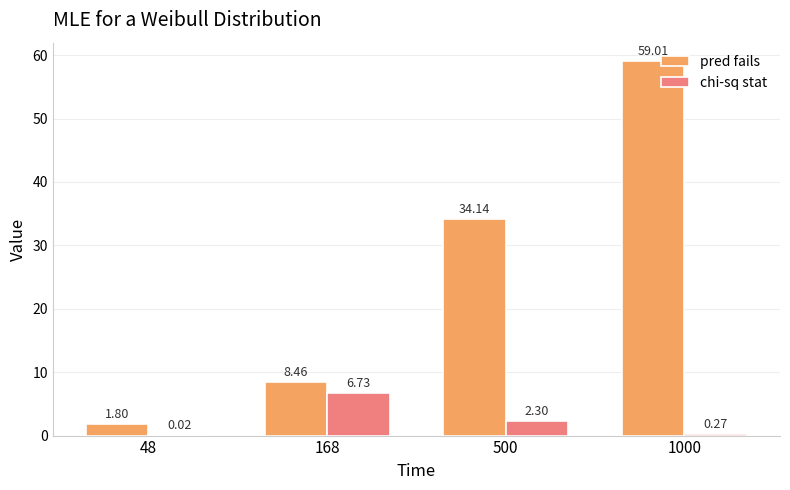

Does the chart contain stacked bars?

No